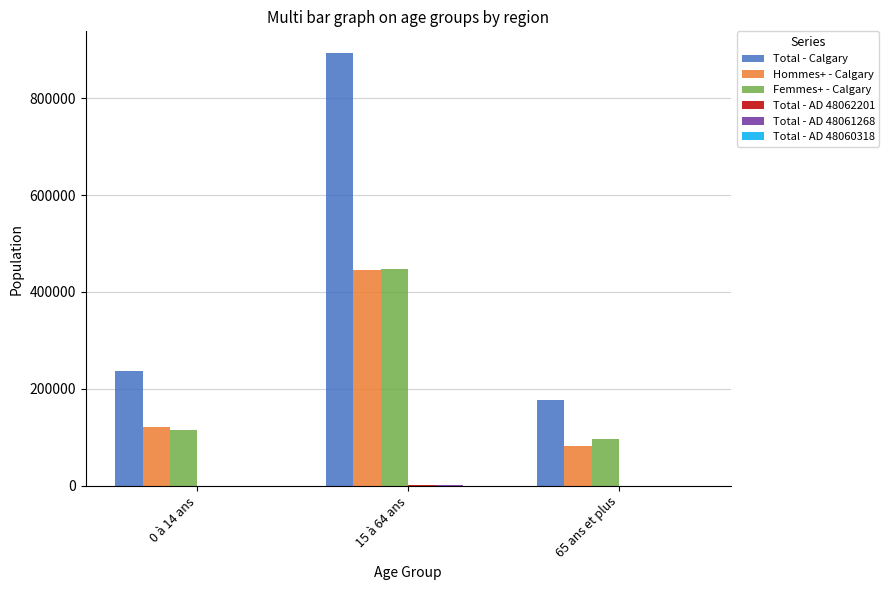

Which series changed the most between 0 à 14 ans and 65 ans et plus?

Total - Calgary